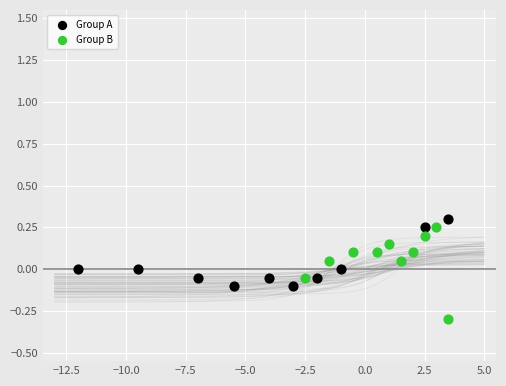

Which series reaches the maximum Y coordinate?

Group A